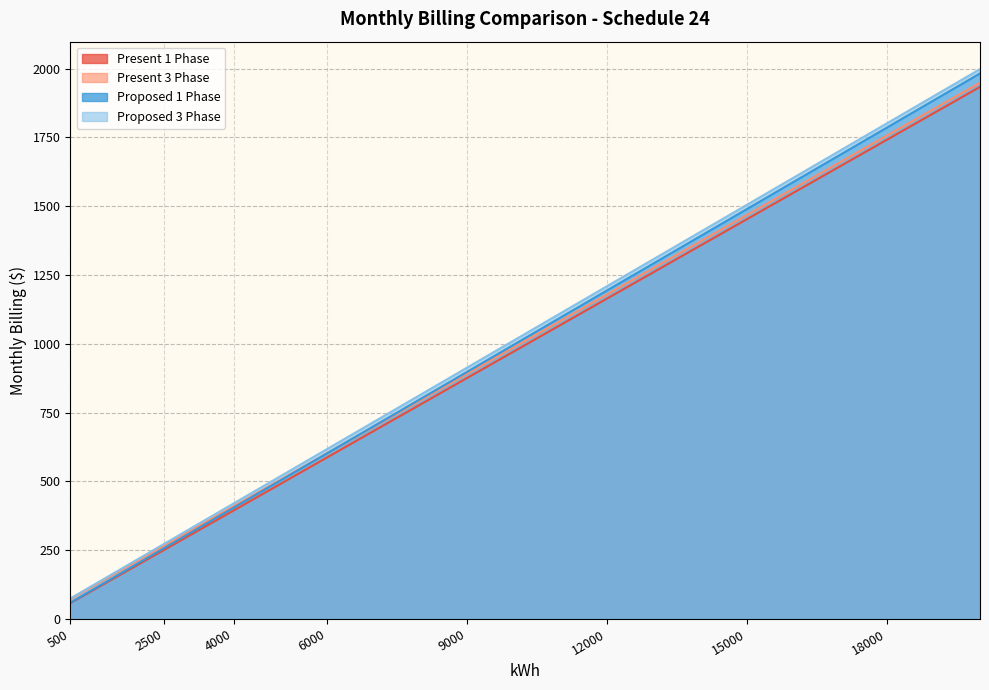

At which label does Proposed 3 Phase reach its minimum?

500